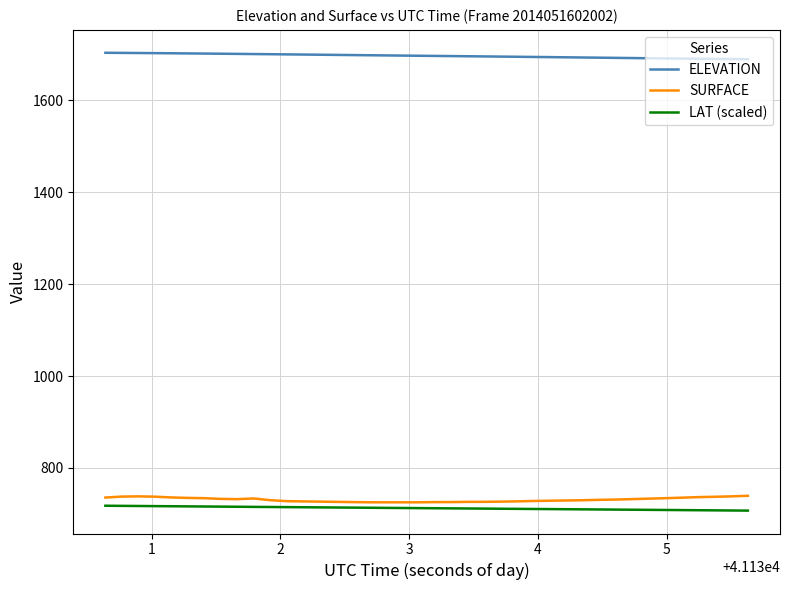

True or false: ELEVATION and SURFACE cross at least once.

False